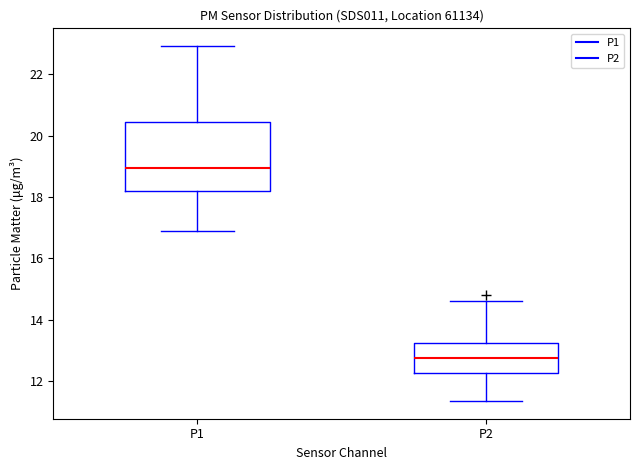

Reading left to right, read every box against the y-axis: the position of its median line, the range the box covers, and the ends of its whiskers. The values are not printed on the chart, so give them approximately, as read against the axis.

P1: median 19.0, box 18.2 to 20.4, whiskers 16.8 to 23.0
P2: median 12.8, box 12.2 to 13.2, whiskers 11.4 to 14.6